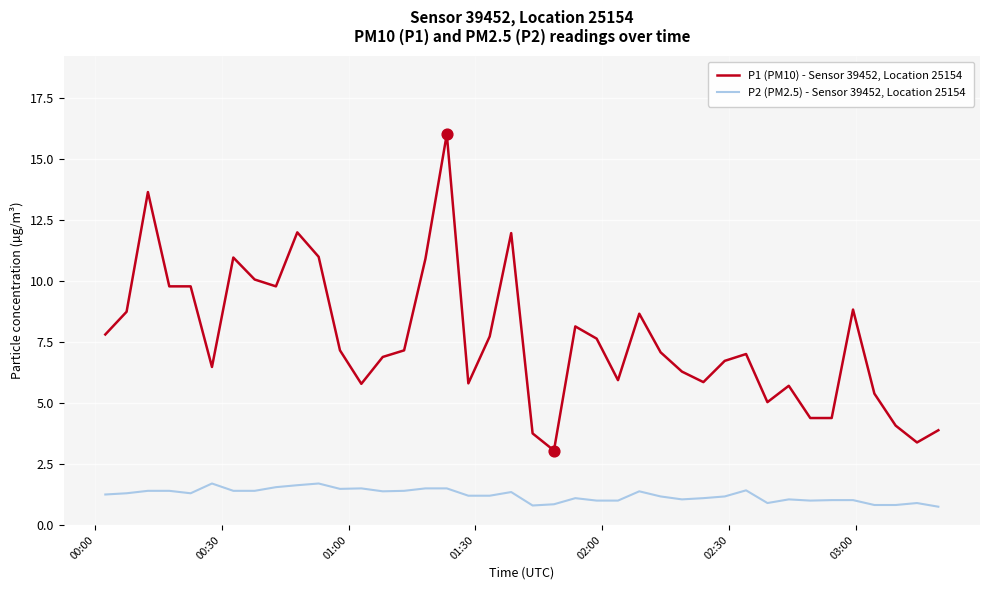

Which series has the widest spread of values?

P1 (PM10) - Sensor 39452, Location 25154